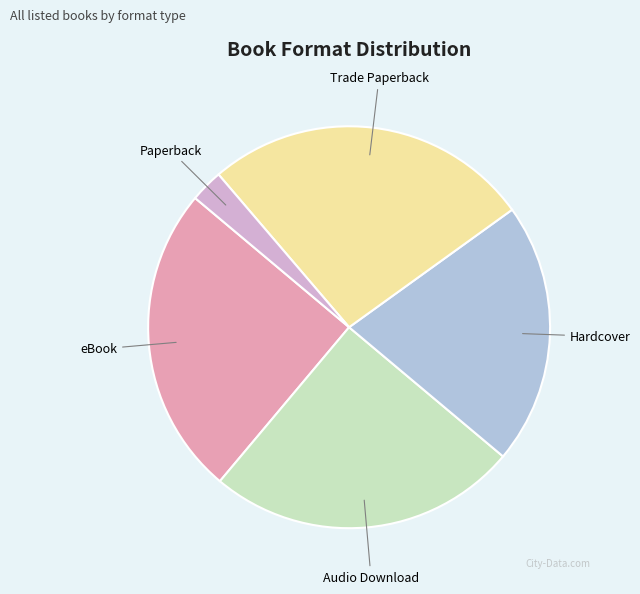

Combined, do Hardcover and Paperback account for over 50%?

No